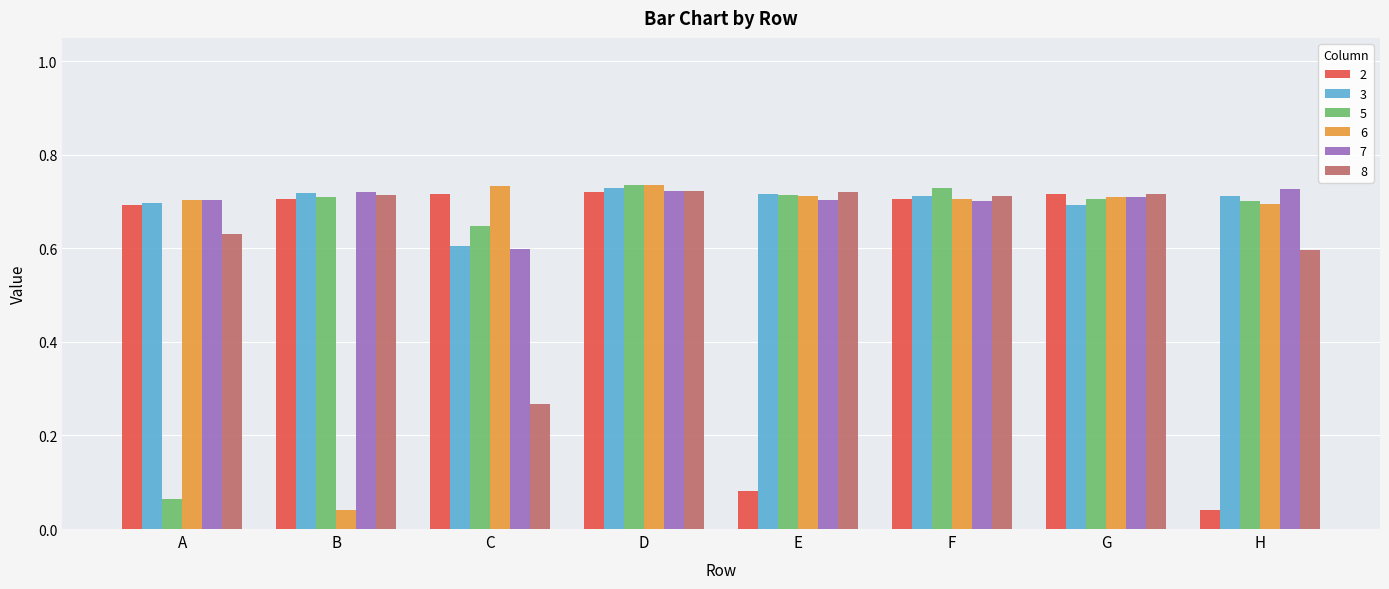

Is it true that 5 equals 0.7 at H?

True